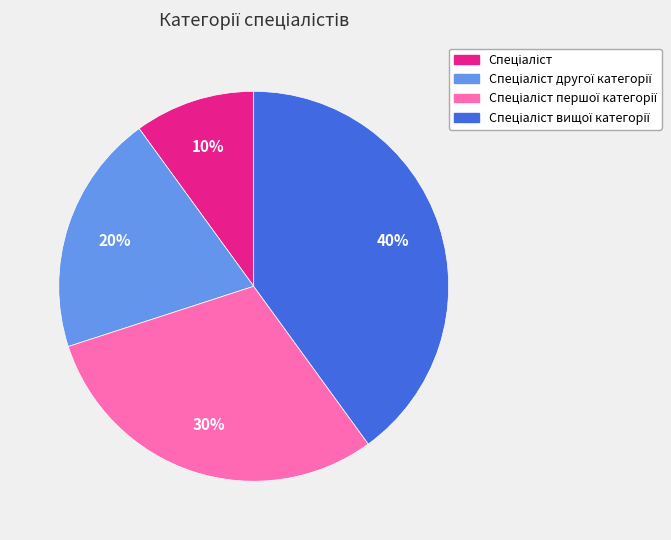

To the nearest percent, what is the average slice percentage?

25%